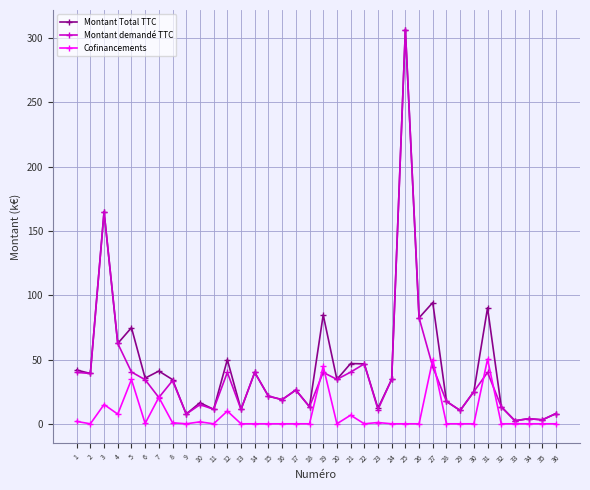

Where does the Montant Total TTC series first go above 34?

1